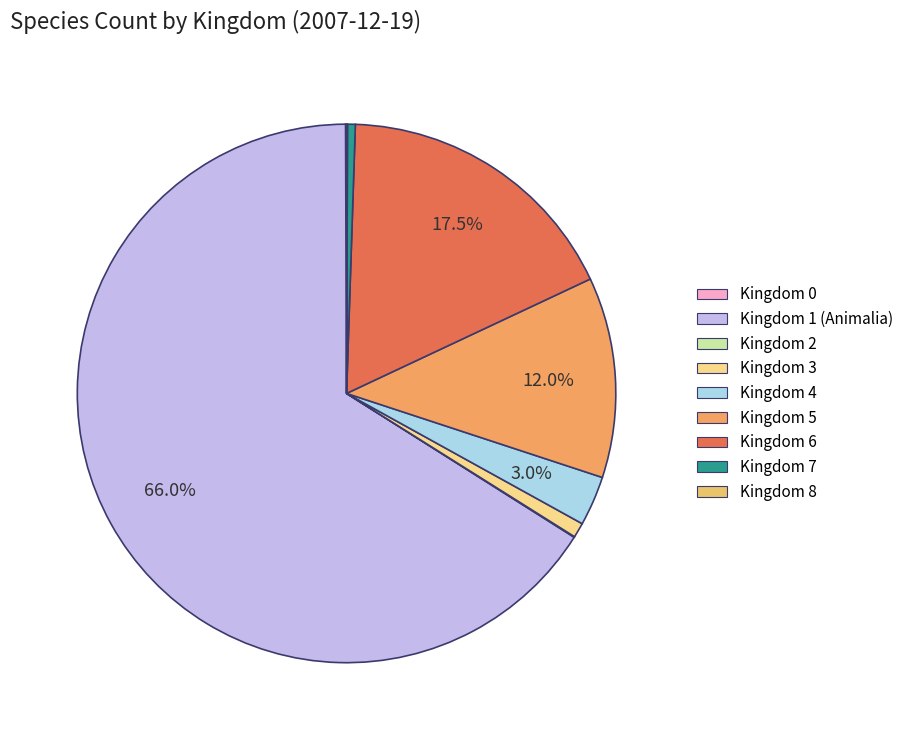

Which slice represents more than half of the pie?

Kingdom 1 (Animalia)